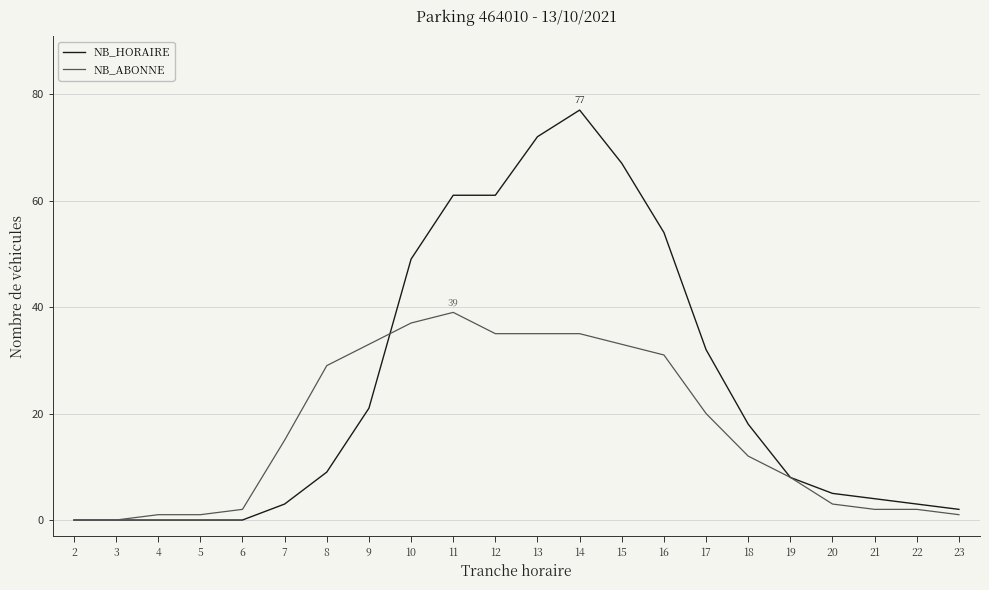

The value of NB_ABONNE at 15 is 8. True or false?

False